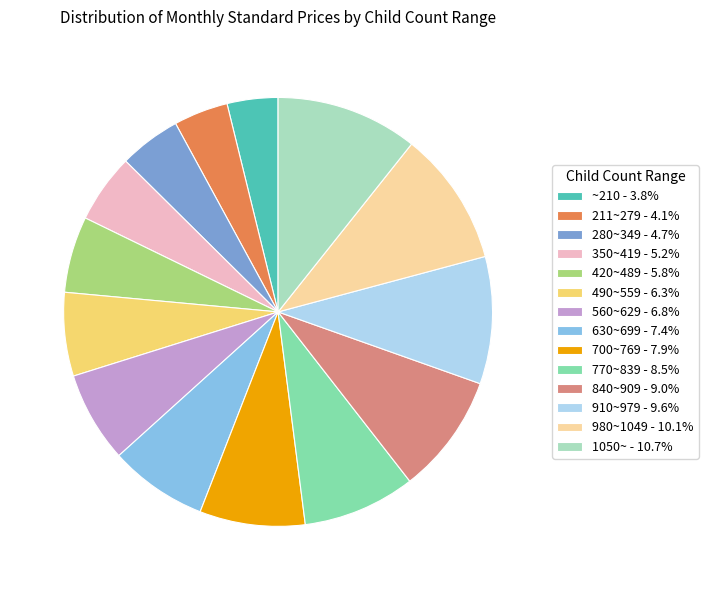

Approximately how many times larger is the value at 560~629 - 6.8% compared to 980~1049 - 10.1%?

0.7